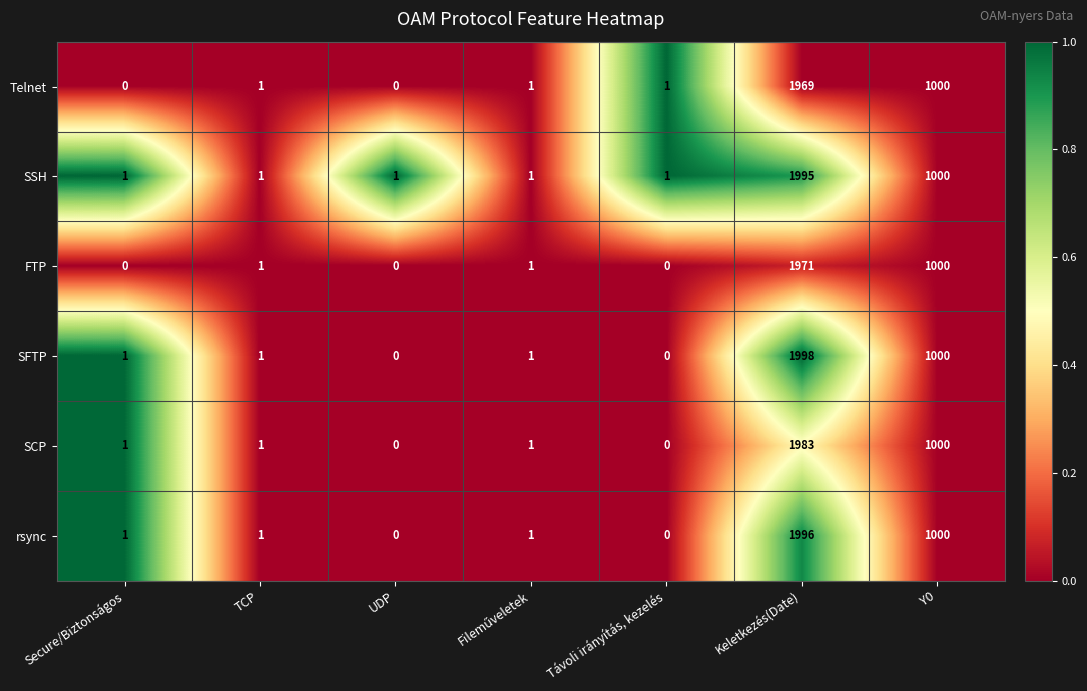

How many categories are shown in the chart?

7